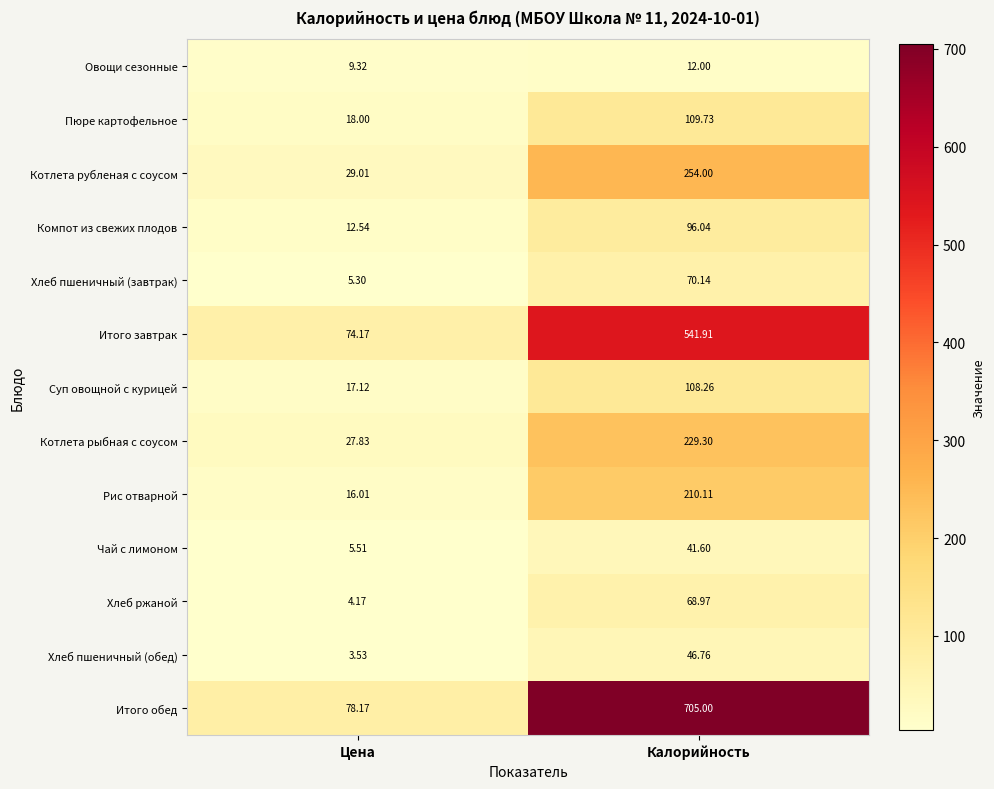

At which category is the sum across all series the highest?

Калорийность